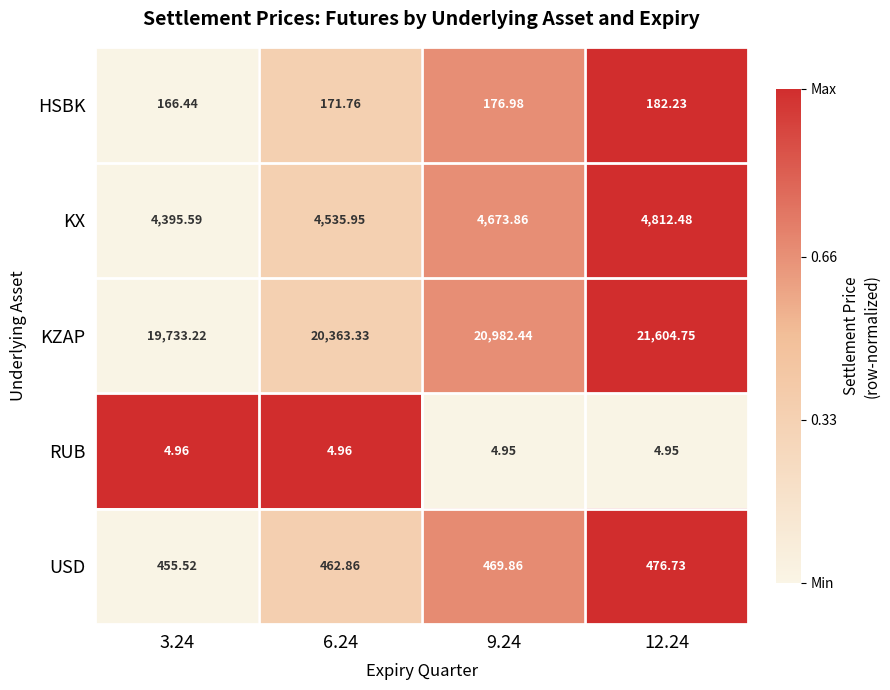

Which series has the largest total across all categories?

KZAP